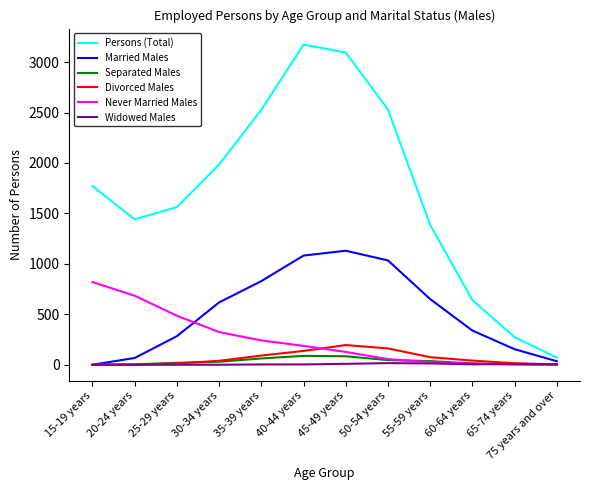

Where does the Widowed Males series first go above 4?

45-49 years